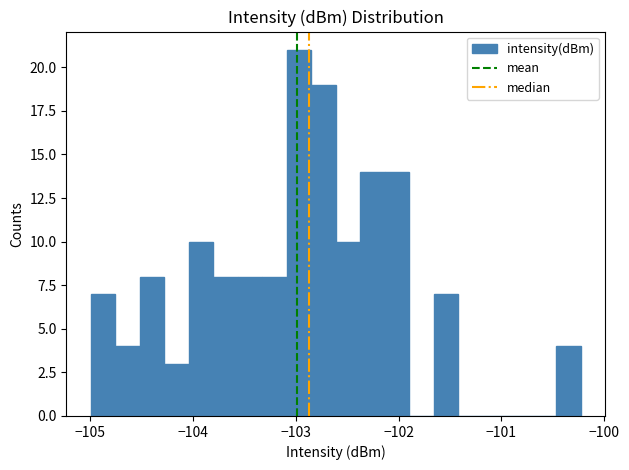

Read against the x-axis, roughly where is the centre of the tallest bar?

-103.0